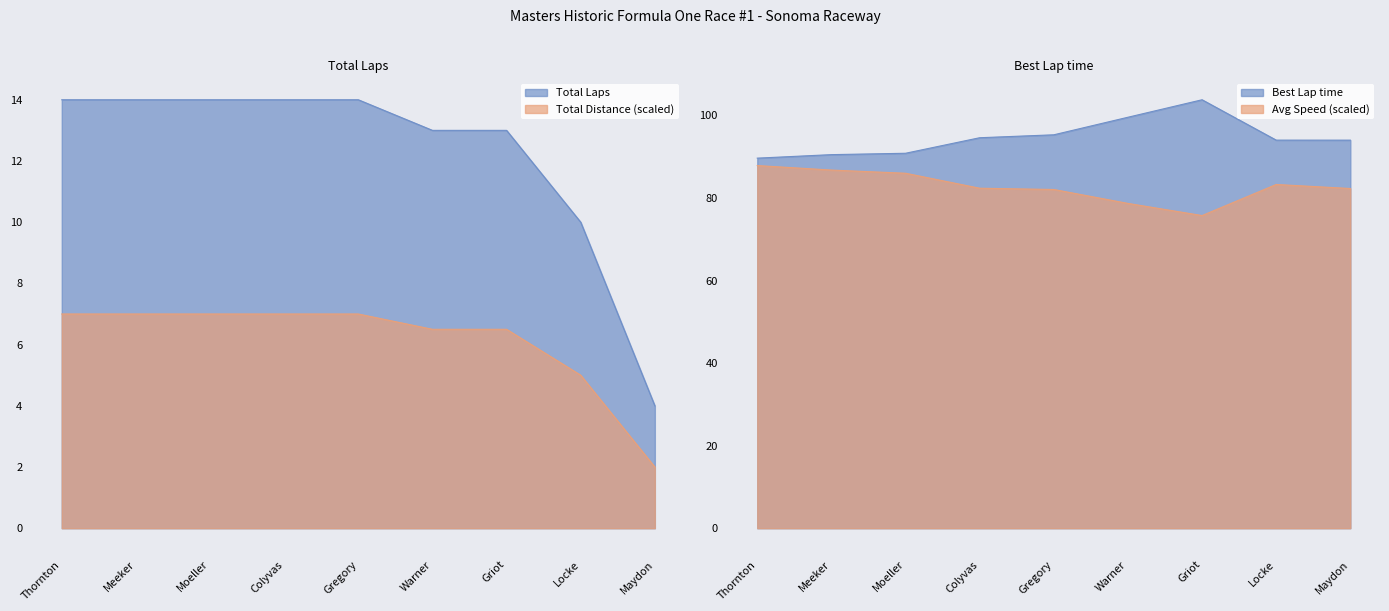

In Best Lap time, how many points are higher than both neighbors (excluding endpoints)?

1